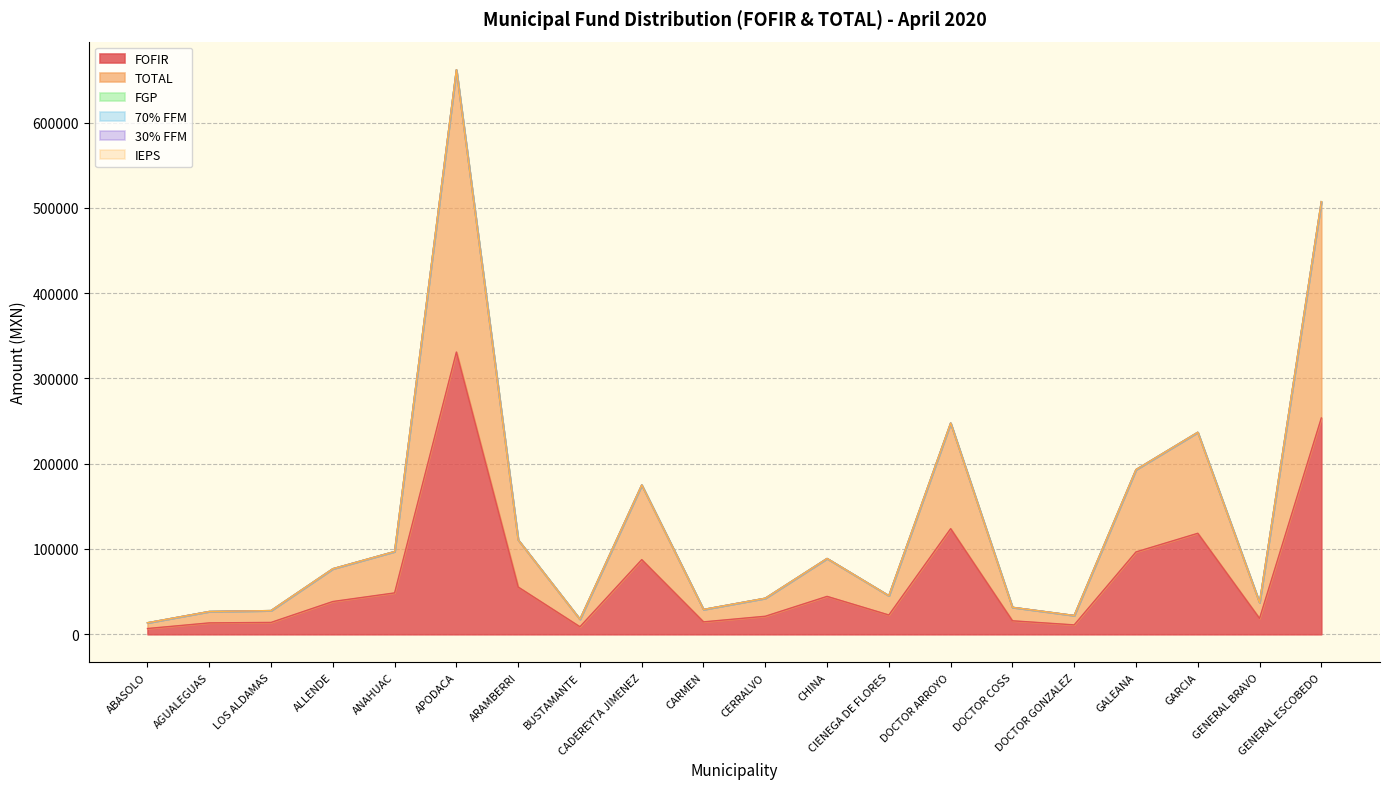

Reading right to left, extract all data points from this chart.

FOFIR: GENERAL ESCOBEDO=253631.0	GENERAL BRAVO=18554.7	GARCIA=118407.2	GALEANA=96538.0	DOCTOR GONZALEZ=11007.6	DOCTOR COSS=15807.0	DOCTOR ARROYO=123820.5	CIENEGA DE FLORES=22605.8	CHINA=44428.8	CERRALVO=21124.9	CARMEN=14540.3	CADEREYTA JIMENEZ=87513.9	BUSTAMANTE=8804.0	ARAMBERRI=55369.5	APODACA=330926.6	ANAHUAC=48505.6	ALLENDE=38405.8	LOS ALDAMAS=13885.3	AGUALEGUAS=13347.5	ABASOLO=6738.5
TOTAL: GENERAL ESCOBEDO=253631.0	GENERAL BRAVO=18554.7	GARCIA=118407.2	GALEANA=96538.0	DOCTOR GONZALEZ=11007.6	DOCTOR COSS=15807.0	DOCTOR ARROYO=123820.5	CIENEGA DE FLORES=22605.8	CHINA=44428.8	CERRALVO=21124.9	CARMEN=14540.3	CADEREYTA JIMENEZ=87513.9	BUSTAMANTE=8804.0	ARAMBERRI=55369.5	APODACA=330926.6	ANAHUAC=48505.6	ALLENDE=38405.8	LOS ALDAMAS=13885.3	AGUALEGUAS=13347.5	ABASOLO=6738.5
FGP: GENERAL ESCOBEDO=0.0	GENERAL BRAVO=0.0	GARCIA=0.0	GALEANA=0.0	DOCTOR GONZALEZ=0.0	DOCTOR COSS=0.0	DOCTOR ARROYO=0.0	CIENEGA DE FLORES=0.0	CHINA=0.0	CERRALVO=0.0	CARMEN=0.0	CADEREYTA JIMENEZ=0.0	BUSTAMANTE=0.0	ARAMBERRI=0.0	APODACA=0.0	ANAHUAC=0.0	ALLENDE=0.0	LOS ALDAMAS=0.0	AGUALEGUAS=0.0	ABASOLO=0.0
70% FFM: GENERAL ESCOBEDO=0.0	GENERAL BRAVO=0.0	GARCIA=0.0	GALEANA=0.0	DOCTOR GONZALEZ=0.0	DOCTOR COSS=0.0	DOCTOR ARROYO=0.0	CIENEGA DE FLORES=0.0	CHINA=0.0	CERRALVO=0.0	CARMEN=0.0	CADEREYTA JIMENEZ=0.0	BUSTAMANTE=0.0	ARAMBERRI=0.0	APODACA=0.0	ANAHUAC=0.0	ALLENDE=0.0	LOS ALDAMAS=0.0	AGUALEGUAS=0.0	ABASOLO=0.0
30% FFM: GENERAL ESCOBEDO=0.0	GENERAL BRAVO=0.0	GARCIA=0.0	GALEANA=0.0	DOCTOR GONZALEZ=0.0	DOCTOR COSS=0.0	DOCTOR ARROYO=0.0	CIENEGA DE FLORES=0.0	CHINA=0.0	CERRALVO=0.0	CARMEN=0.0	CADEREYTA JIMENEZ=0.0	BUSTAMANTE=0.0	ARAMBERRI=0.0	APODACA=0.0	ANAHUAC=0.0	ALLENDE=0.0	LOS ALDAMAS=0.0	AGUALEGUAS=0.0	ABASOLO=0.0
IEPS: GENERAL ESCOBEDO=0.0	GENERAL BRAVO=0.0	GARCIA=0.0	GALEANA=0.0	DOCTOR GONZALEZ=0.0	DOCTOR COSS=0.0	DOCTOR ARROYO=0.0	CIENEGA DE FLORES=0.0	CHINA=0.0	CERRALVO=0.0	CARMEN=0.0	CADEREYTA JIMENEZ=0.0	BUSTAMANTE=0.0	ARAMBERRI=0.0	APODACA=0.0	ANAHUAC=0.0	ALLENDE=0.0	LOS ALDAMAS=0.0	AGUALEGUAS=0.0	ABASOLO=0.0